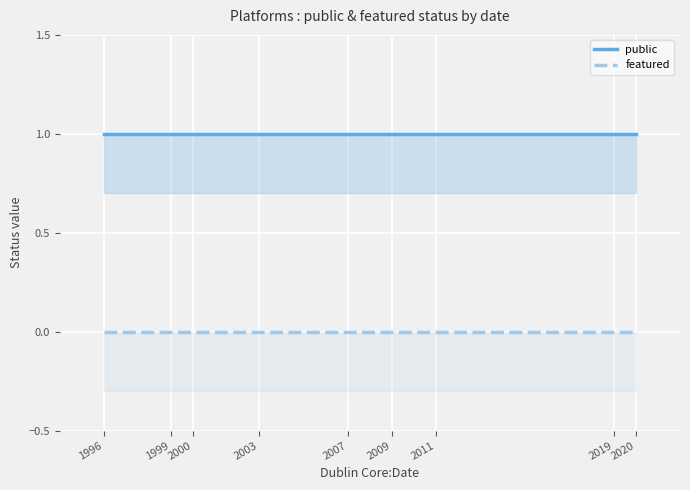

What is the label of the 6th point from the left?

2009